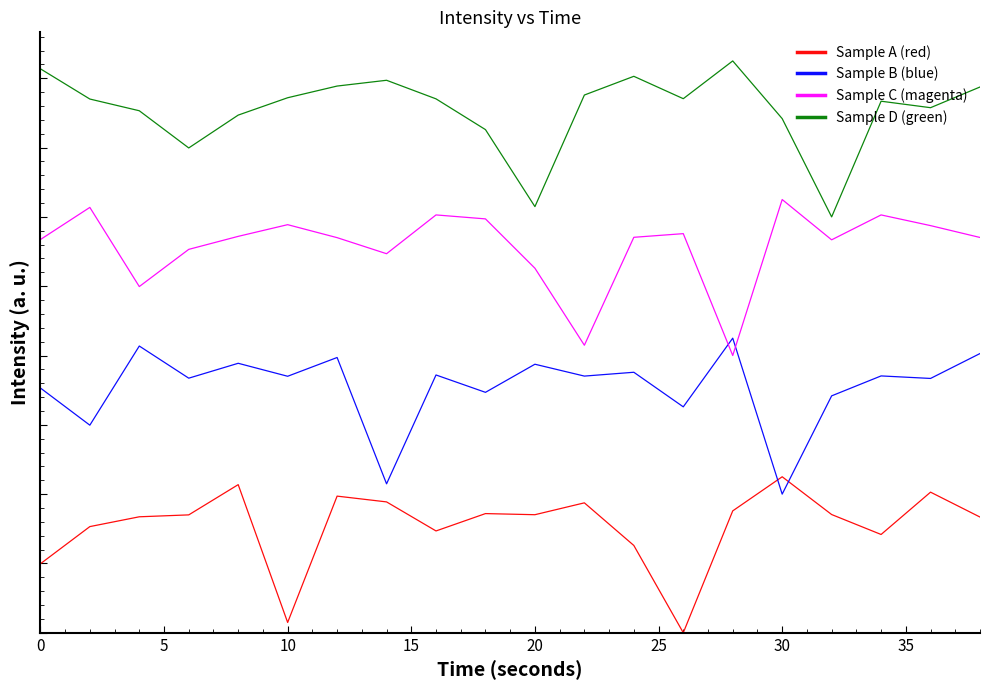

True or false: Sample C (magenta) has more than 2 points higher than both neighbors.

True